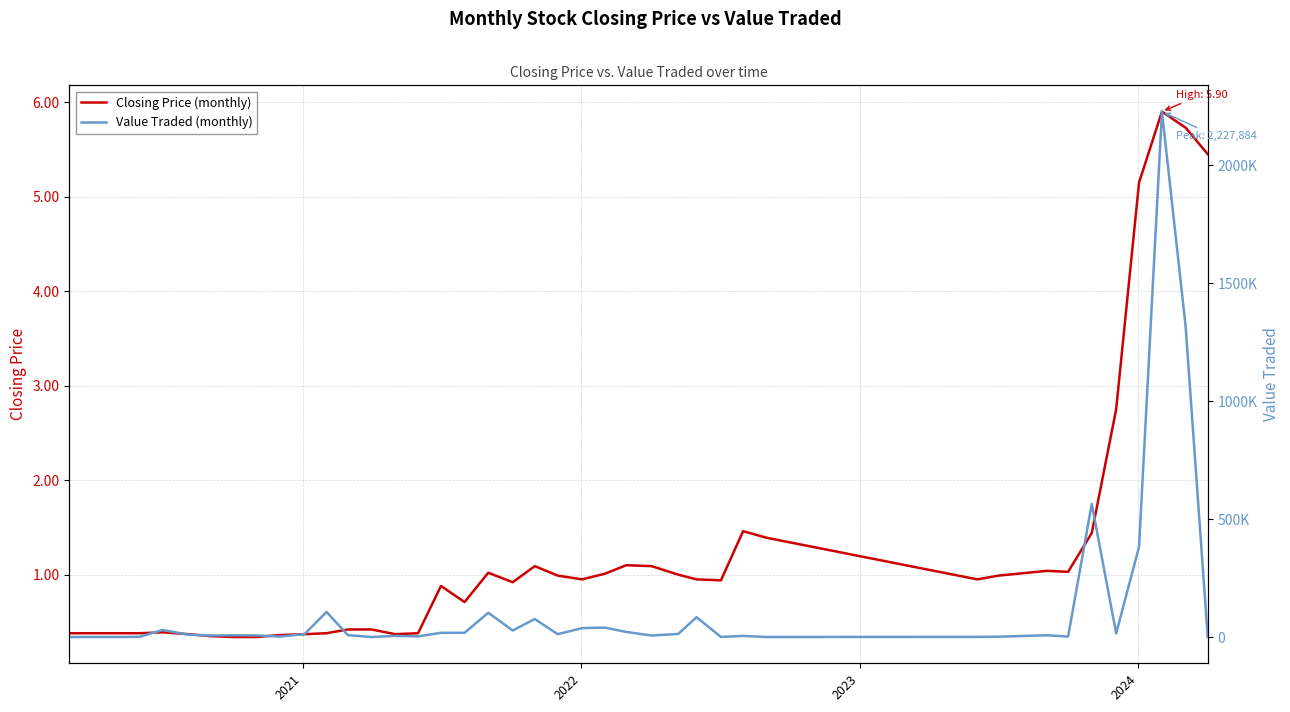

What is the difference between the maximum and minimum values in the Closing Price (monthly) series?

5.6